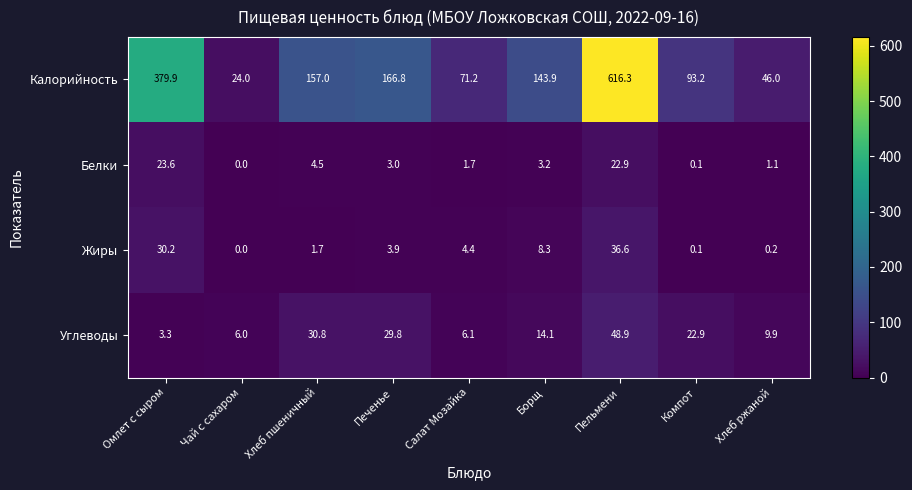

How many categories are shown in the chart?

9